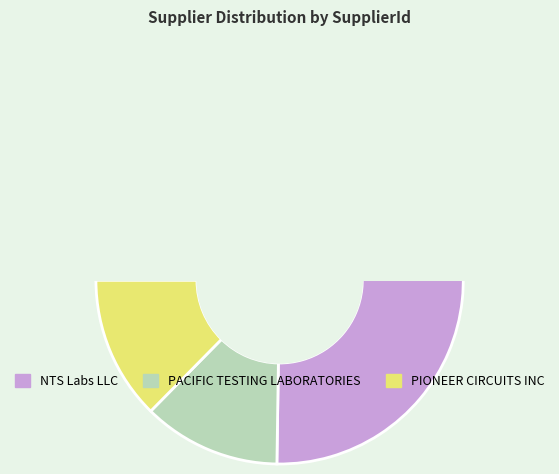

The PACIFIC TESTING LABORATORIES slice represents 22% of the pie. True or false?

False